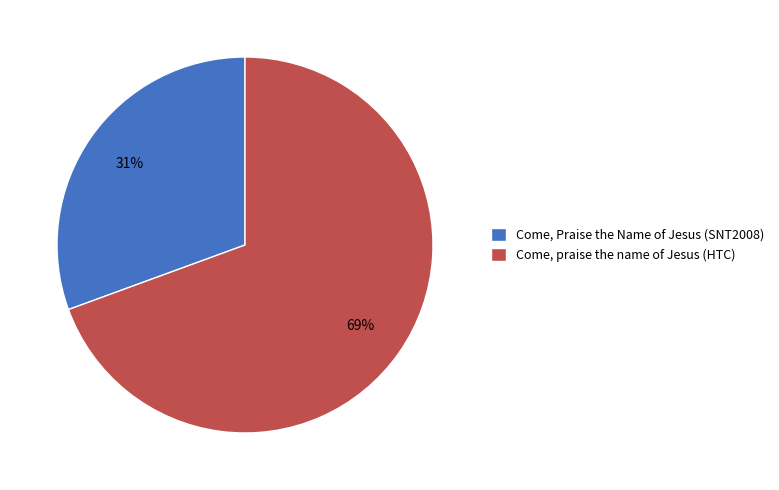

To the nearest percent, what is the combined percentage of Come, Praise the Name of Jesus (SNT2008) and Come, praise the name of Jesus (HTC)?

100%